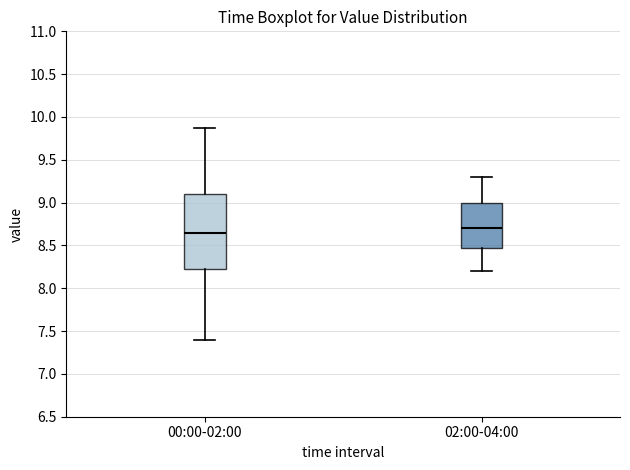

Reading left to right, transcribe this box plot: for each box, give where its median line is, the range the box spans, and where its two whiskers end, as read against the y-axis. The values are not printed on the chart, so give them approximately, as read against the axis.

00:00-02:00: median 8.65, box 8.20 to 9.10, whiskers 7.40 to 9.85
02:00-04:00: median 8.70, box 8.50 to 9.00, whiskers 8.20 to 9.30